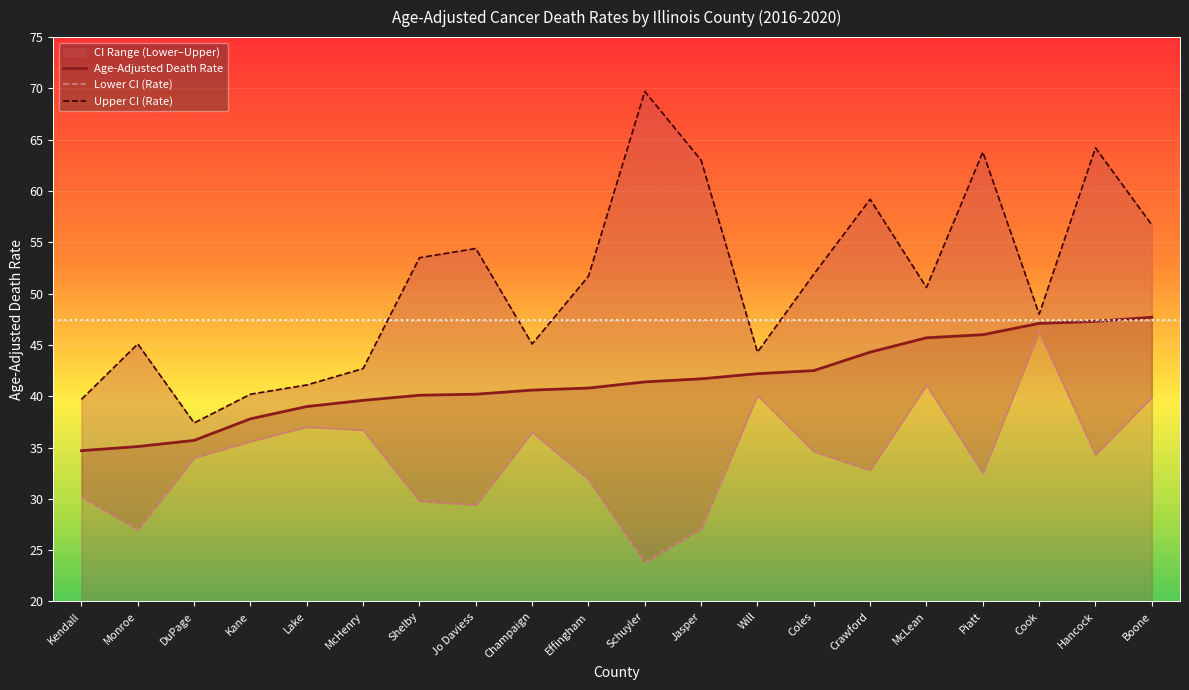

How many interior local peaks does the Lower CI (Rate) series have?

5